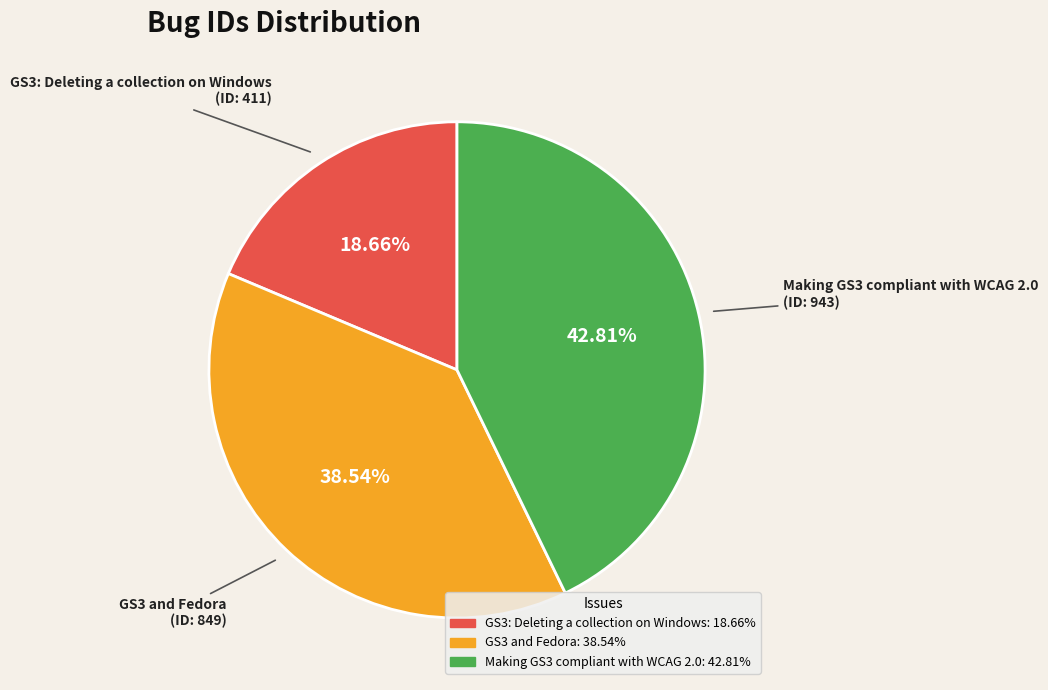

The GS3 and Fedora slice represents 39% of the pie. True or false?

True